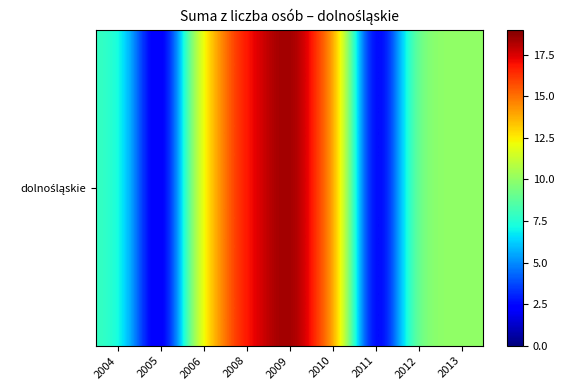

True or false: the data shows 15 at 2010.

True